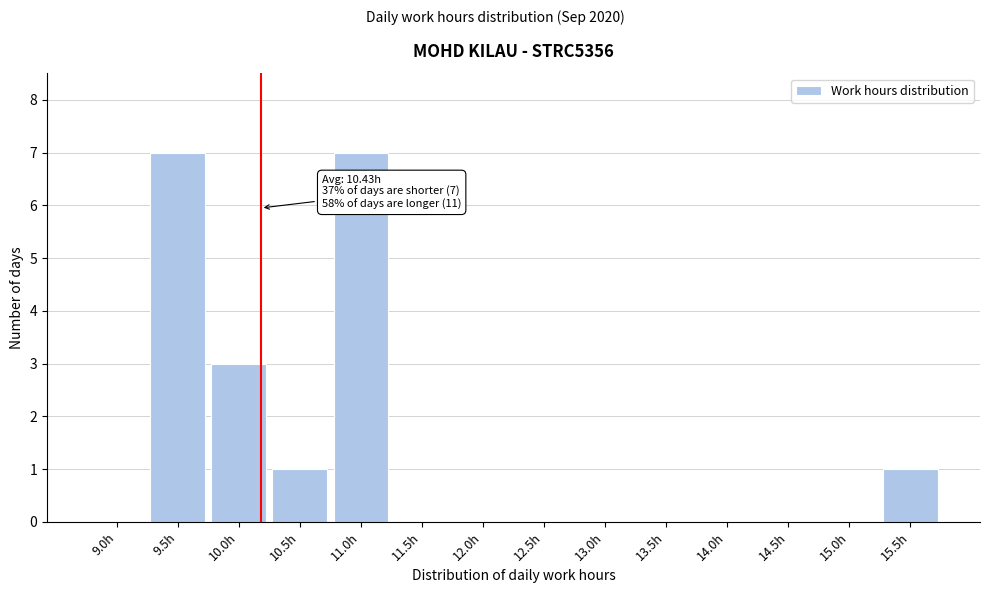

Reading left to right, transcribe all the data shown in this chart.

9.0h=0	9.5h=7	10.0h=3	10.5h=1	11.0h=7	11.5h=0	12.0h=0	12.5h=0	13.0h=0	13.5h=0	14.0h=0	14.5h=0	15.0h=0	15.5h=1